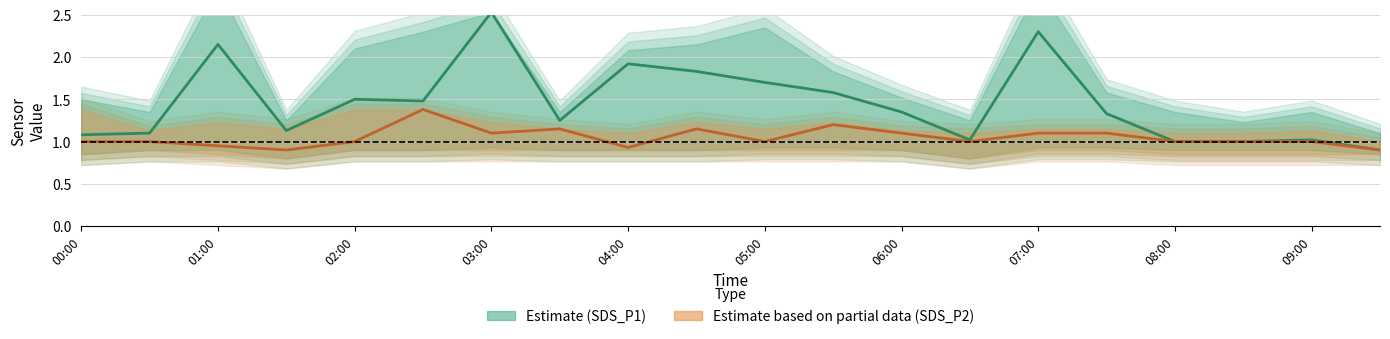

How many data points in SDS_P2 (Est. partial) are above 1?

8